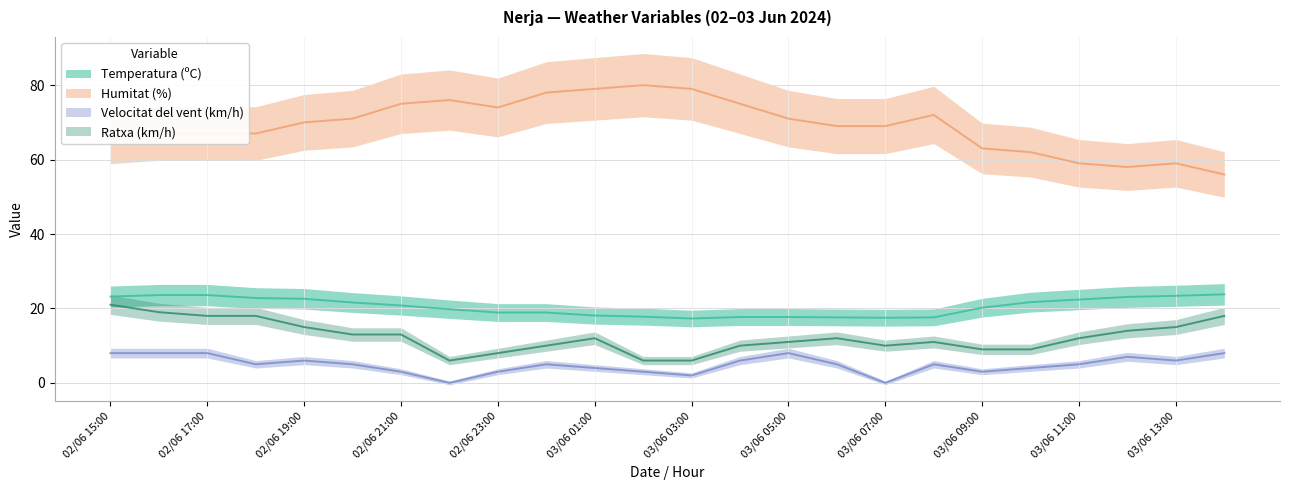

Is it true that Humitat (%) equals 62.0 at 03/06 10:00?

True